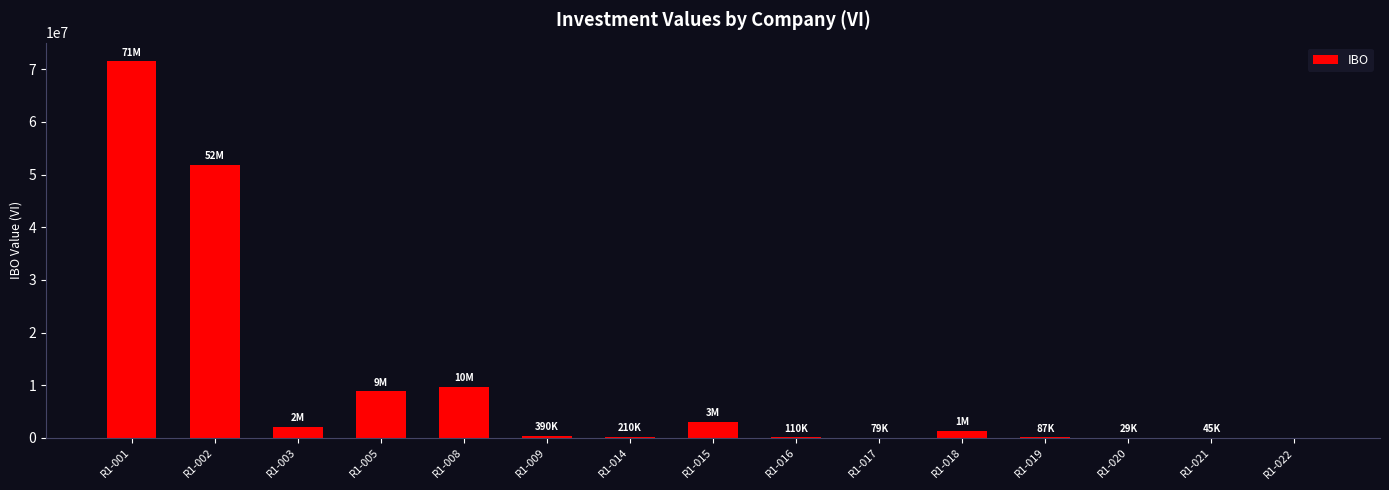

What is the maximum value shown in the chart?

71460021.0